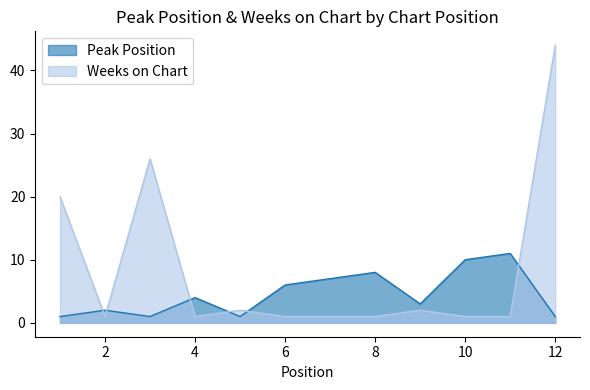

What are all the series names shown in the legend?

Peak Position, Weeks on Chart